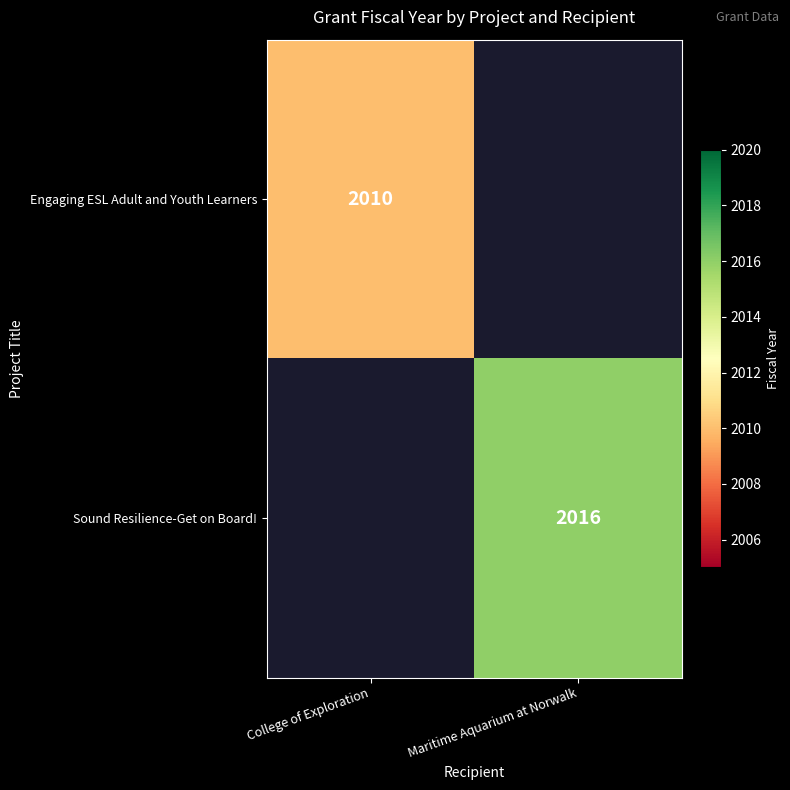

The value of Sound Resilience-Get on Board! at Maritime Aquarium at Norwalk is 2016. True or false?

True